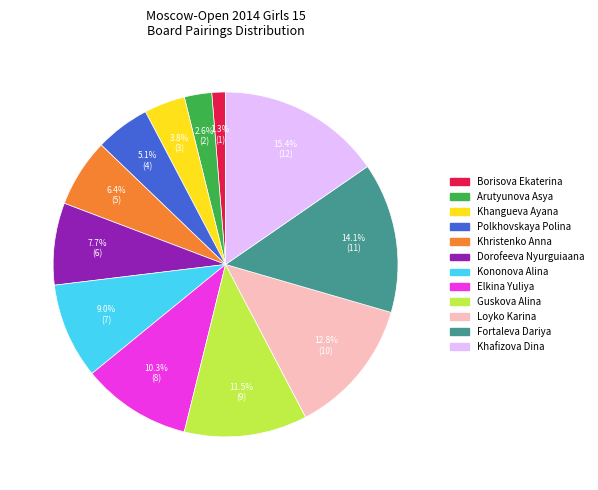

Does any single category account for the majority?

No